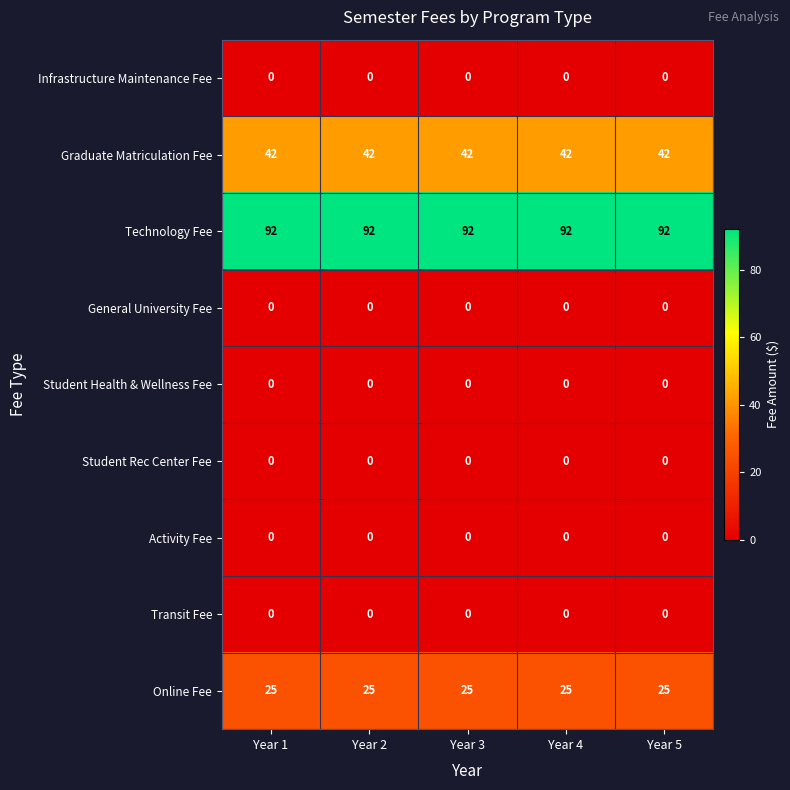

Is the value of Graduate Matriculation Fee at Year 5 greater than the value of Technology Fee at Year 4?

No